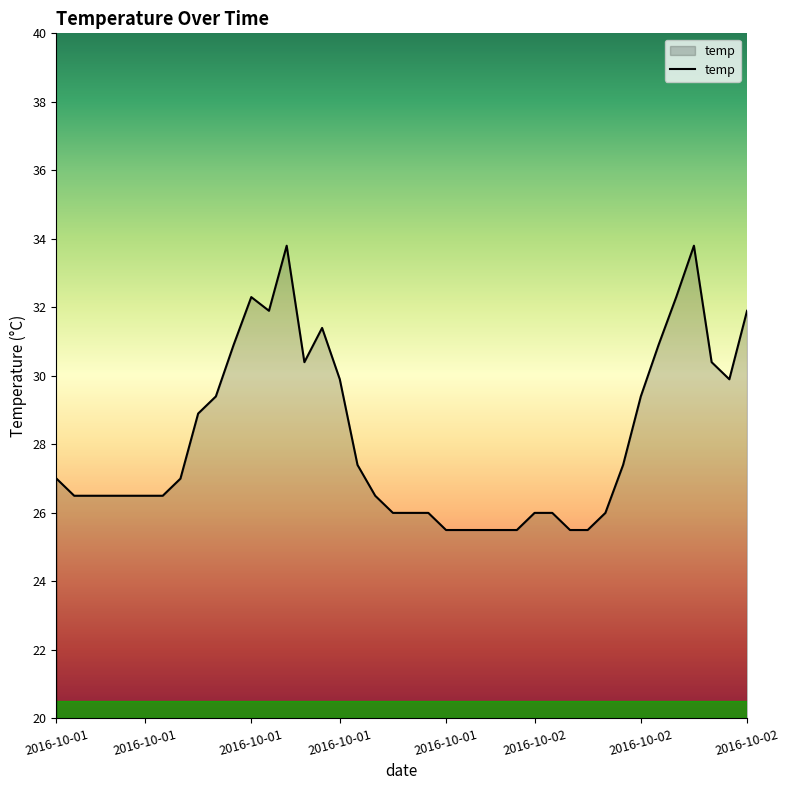

How many lines are shown in the chart?

1